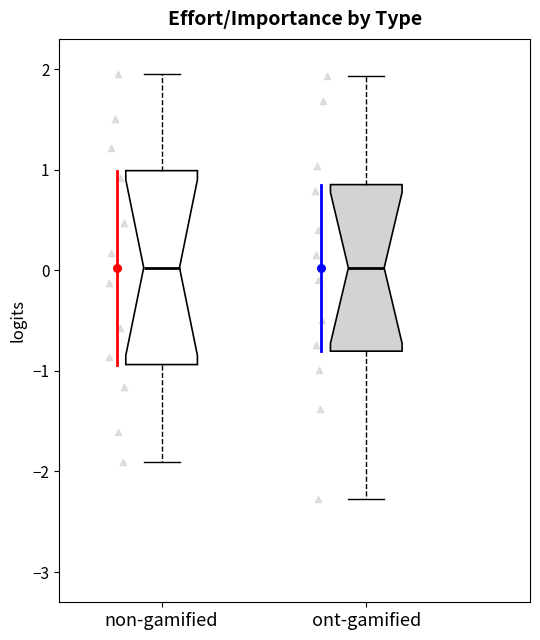

Reading left to right, transcribe this box plot: for each box, give where its median line is, the range the box spans, and where its two whiskers end, as read against the y-axis. The values are not printed on the chart, so give them approximately, as read against the axis.

non-gamified: median 0.0, box -0.9 to 1.0, whiskers -1.9 to 2.0
ont-gamified: median 0.0, box -0.8 to 0.9, whiskers -2.3 to 1.9